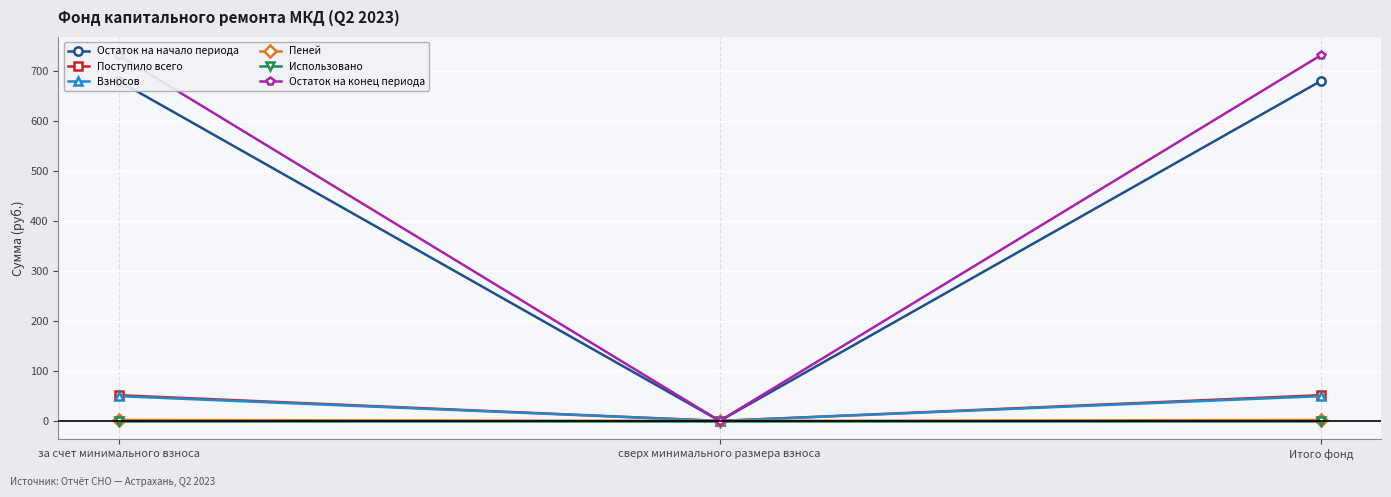

What value does the Пеней series have at за счет минимального взноса?

1.9